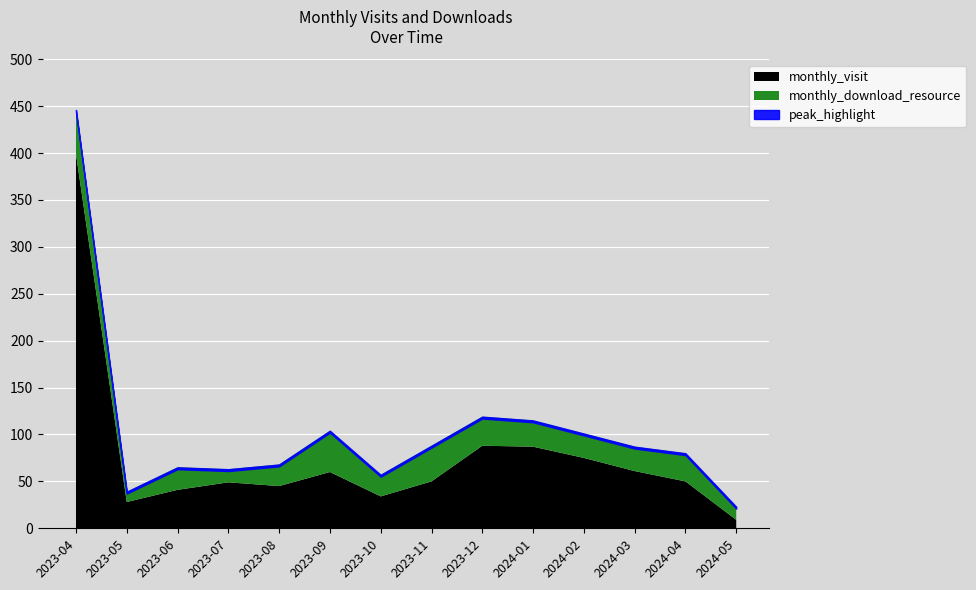

Which has a higher value, 2023-04 or 2023-10?

2023-04